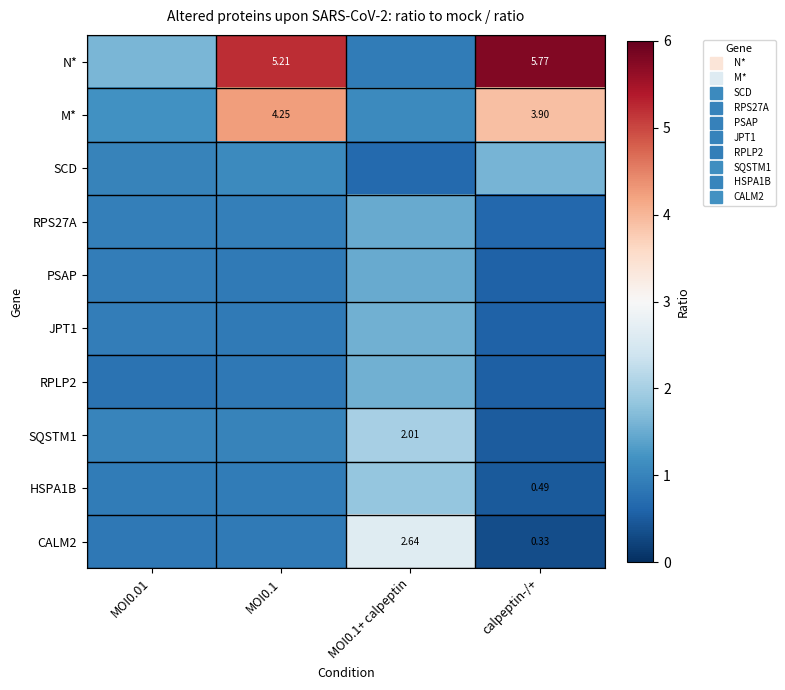

Rank the series at MOI0.1 from lowest to highest value.

RPLP2, PSAP, JPT1, CALM2, HSPA1B, RPS27A, SQSTM1, SCD, M*, N*